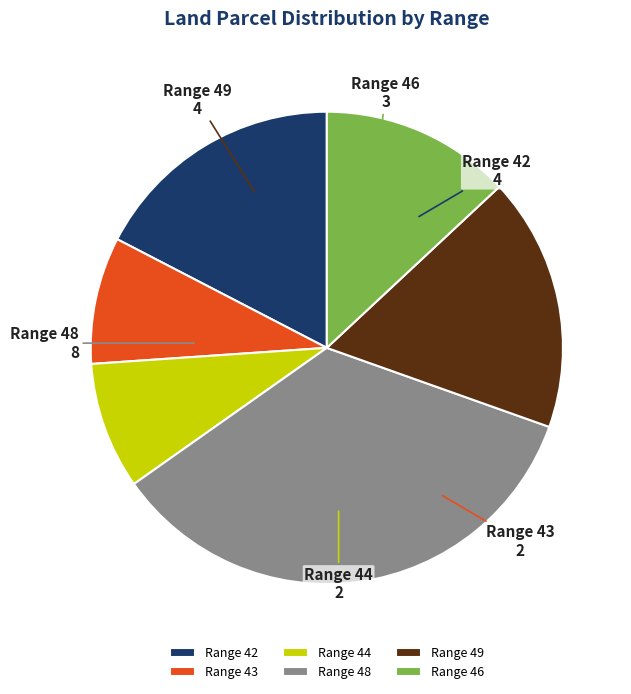

How many slices are in this pie chart?

6